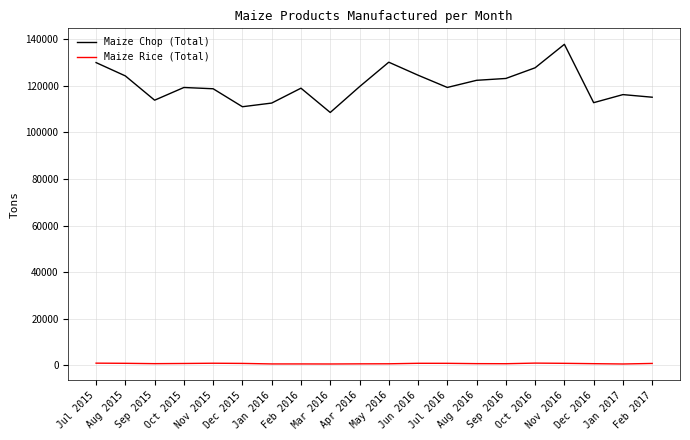

True or false: Maize Chop (Total) and Maize Rice (Total) cross at least once.

False